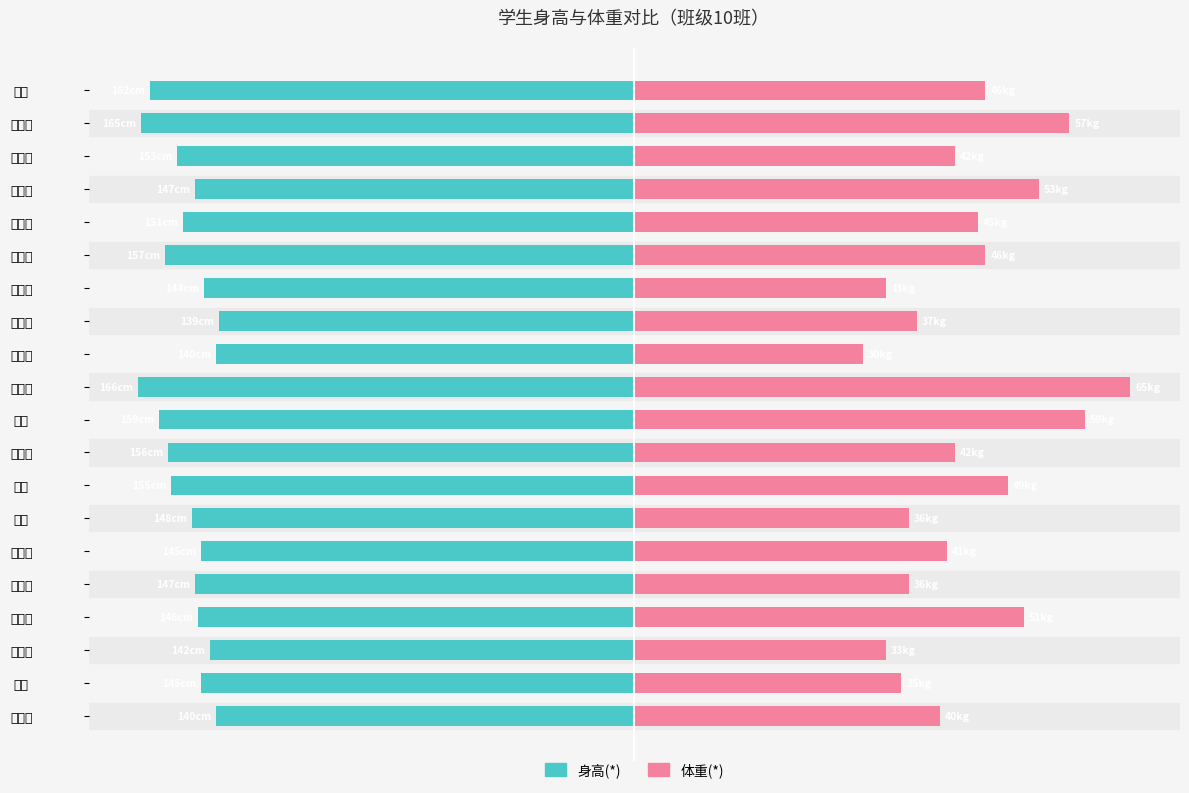

Count the number of data series in this chart.

2